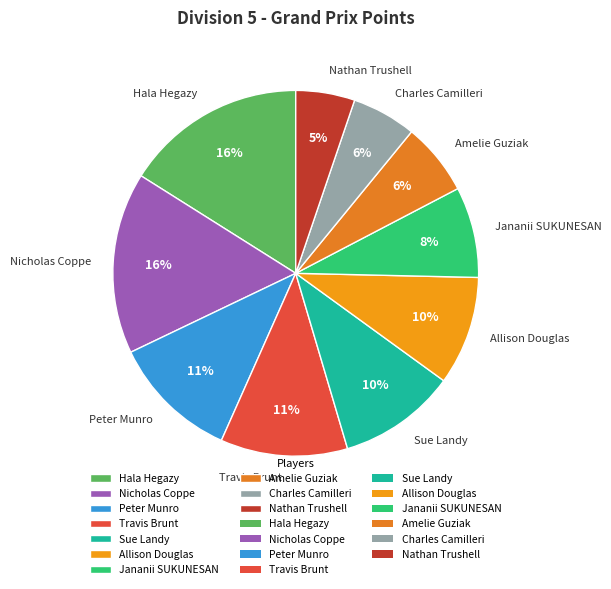

Count the number of slices in the pie.

10